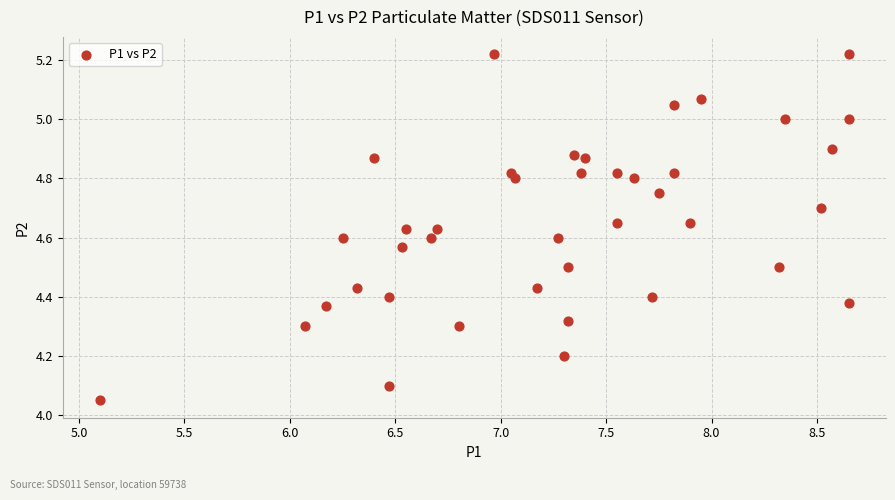

What is the range of X values (max minus min)?

3.6